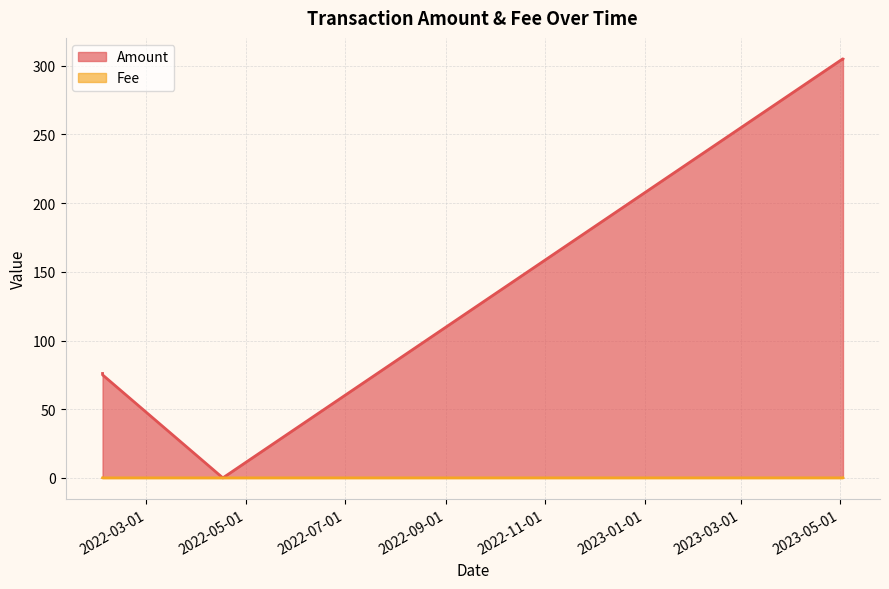

Rank the series by their average value, from highest to lowest.

Amount, Fee